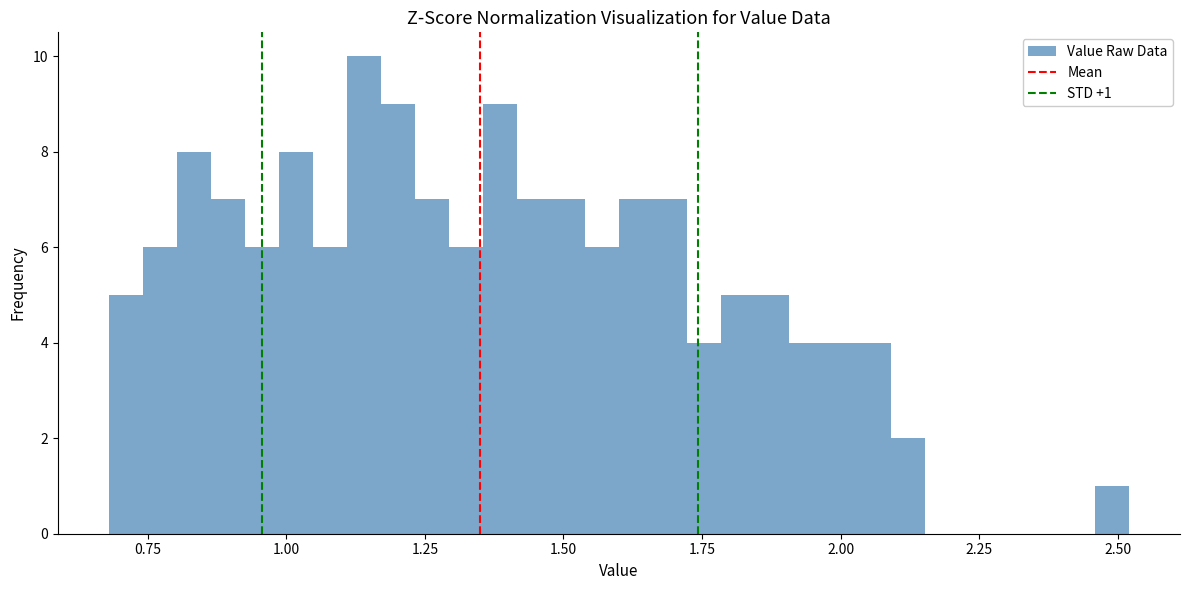

Read against the x-axis, roughly where is the centre of the tallest bar?

1.15